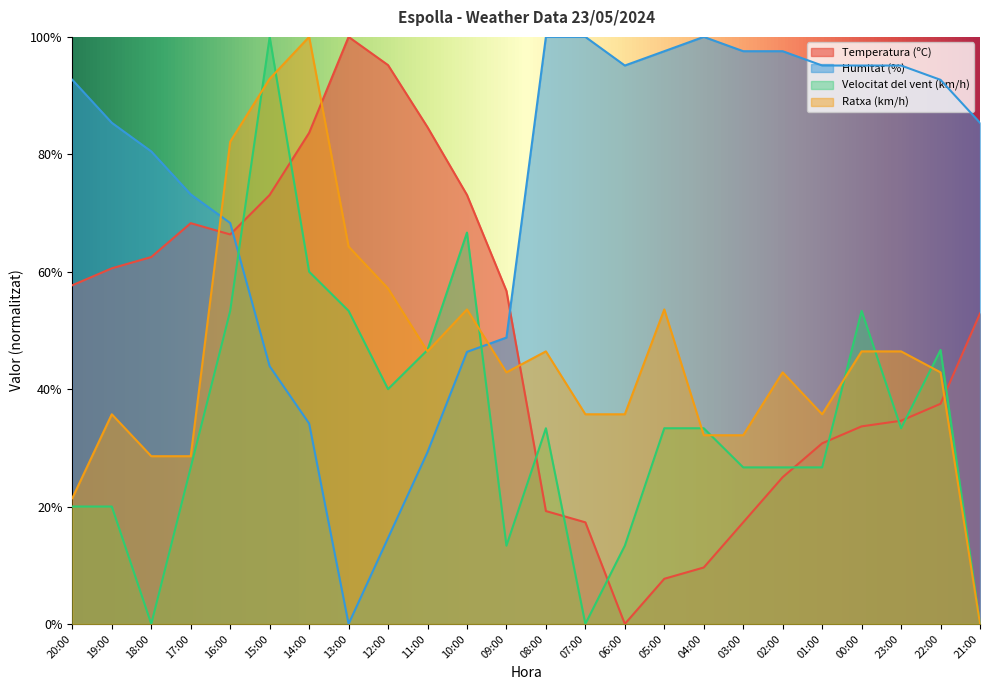

True or false: Humitat (%) has a value of 48.8 at 09:00.

True